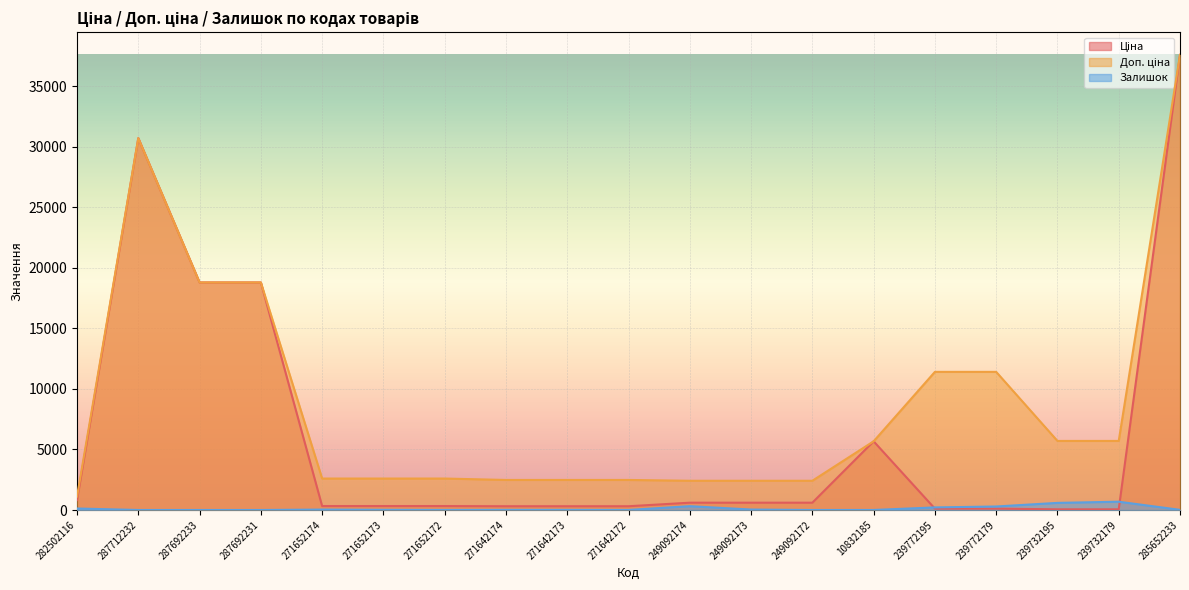

True or false: Доп. ціна and Залишок cross at least once.

False